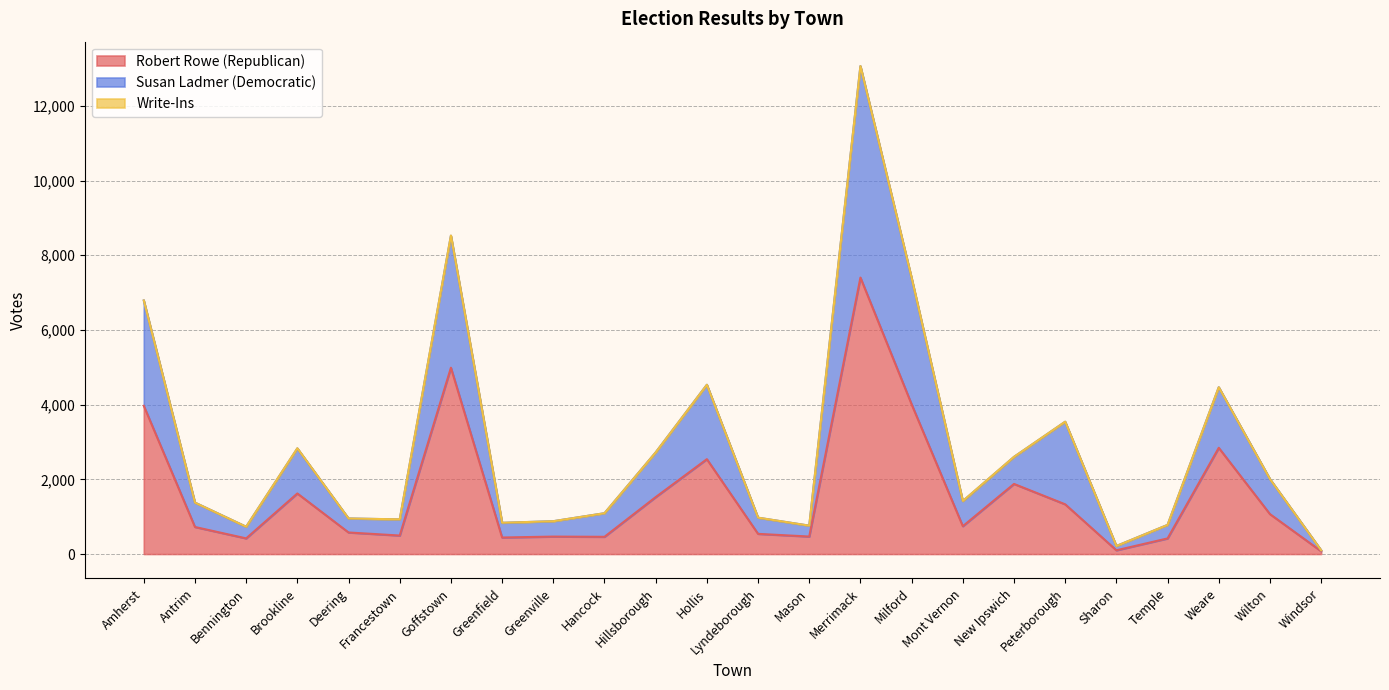

What is the total value across all series at Windsor?

101